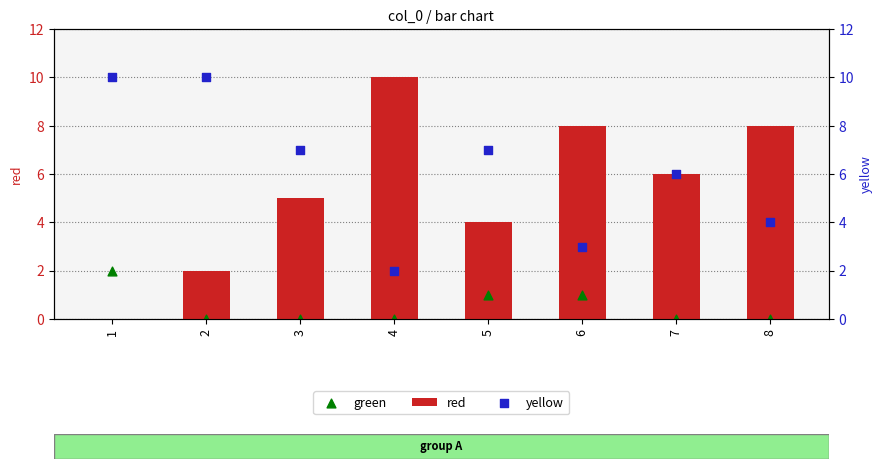

At how many categories does at least one series exceed 5?

8